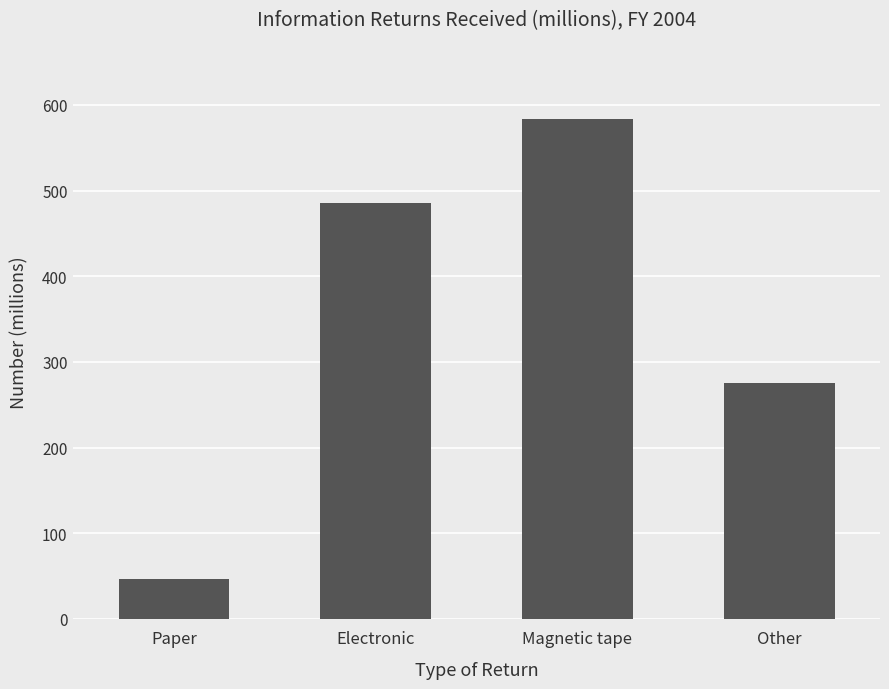

What position from the right is Magnetic tape?

2